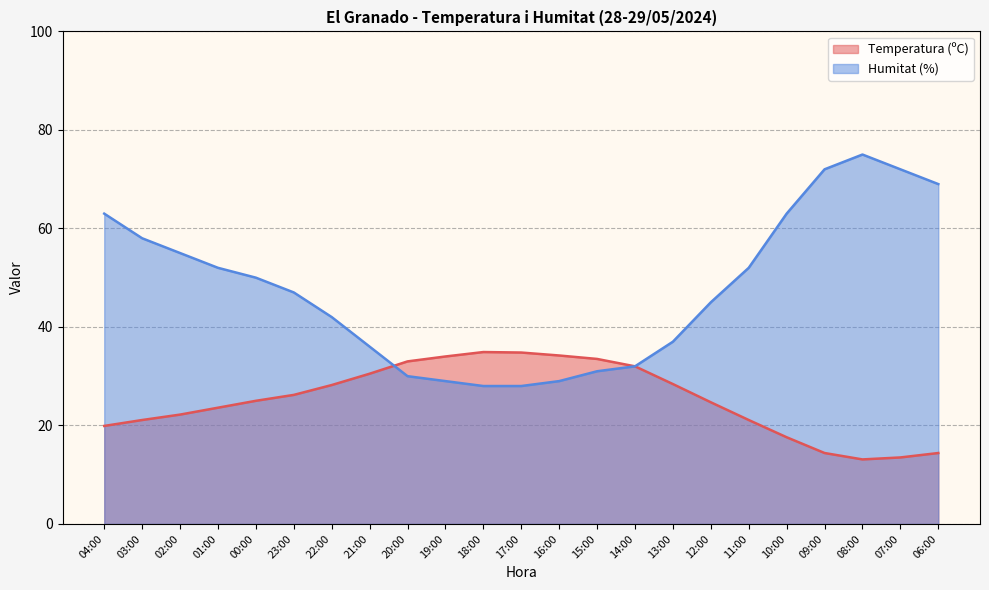

True or false: Humitat (%) has a value of 32.0 at 14:00.

True